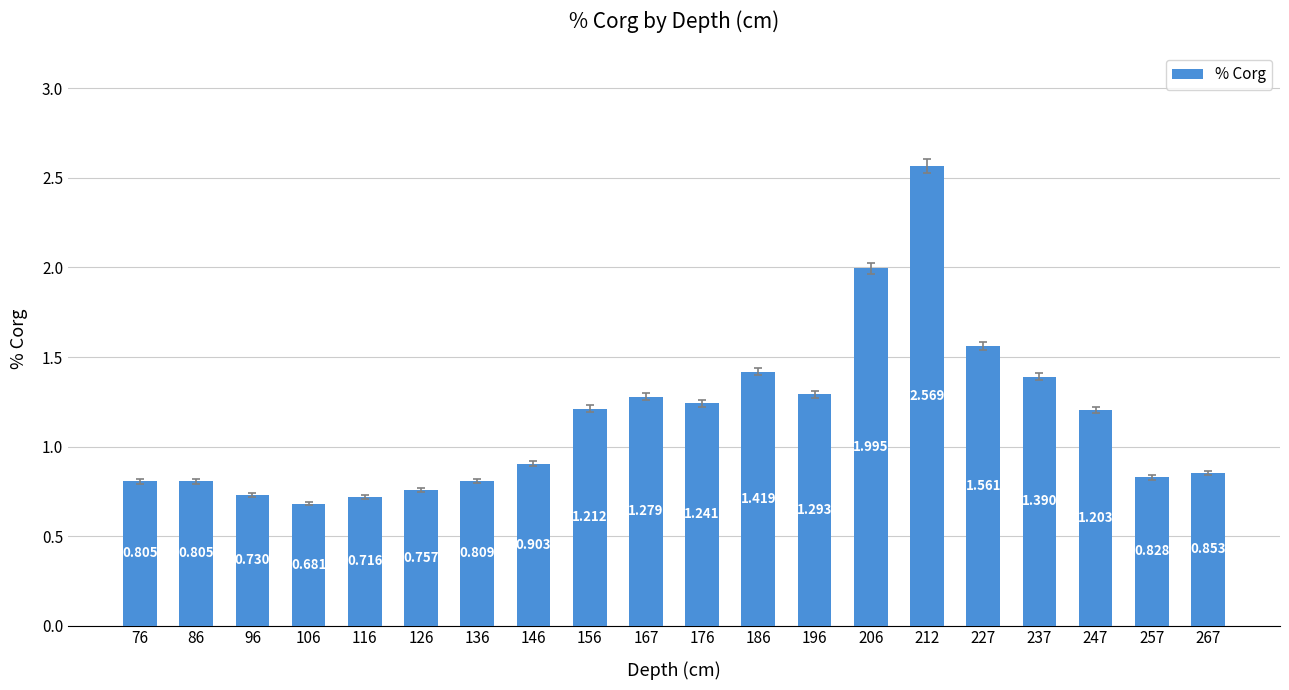

List the labels in order of value, largest first.

212, 206, 227, 186, 237, 196, 167, 176, 156, 247, 146, 267, 257, 136, 76, 86, 126, 96, 116, 106